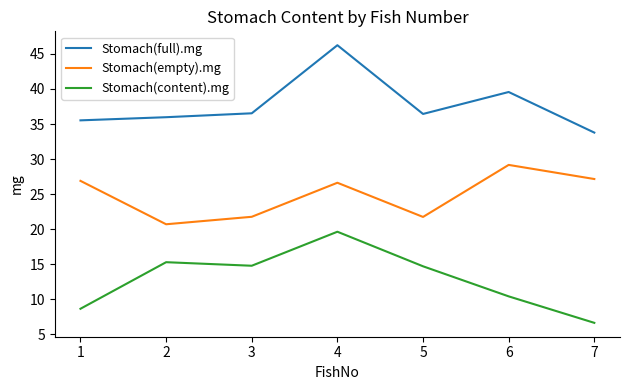

What is the sum of all Stomach(content).mg values?

90.0